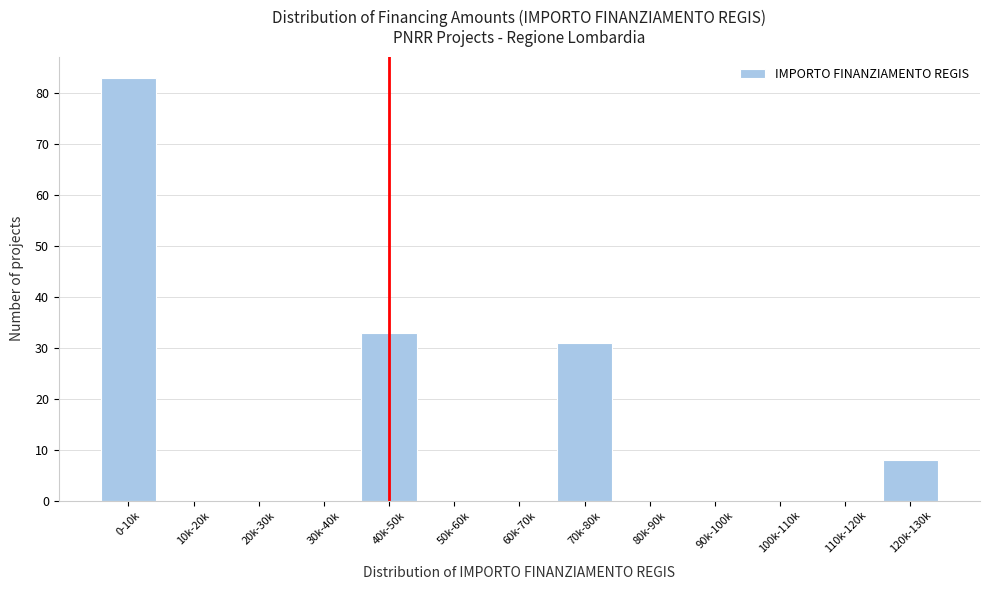

Reading right to left, transcribe all the data shown in this chart.

120k-130k=8	110k-120k=0	100k-110k=0	90k-100k=0	80k-90k=0	70k-80k=31	60k-70k=0	50k-60k=0	40k-50k=33	30k-40k=0	20k-30k=0	10k-20k=0	0-10k=83